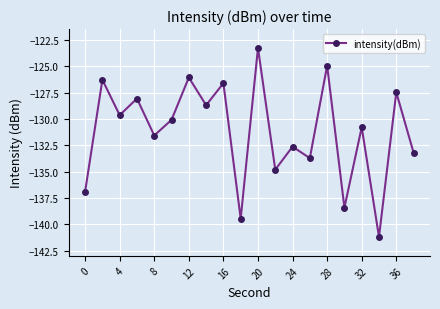

What is the difference between the maximum and minimum values?

17.9